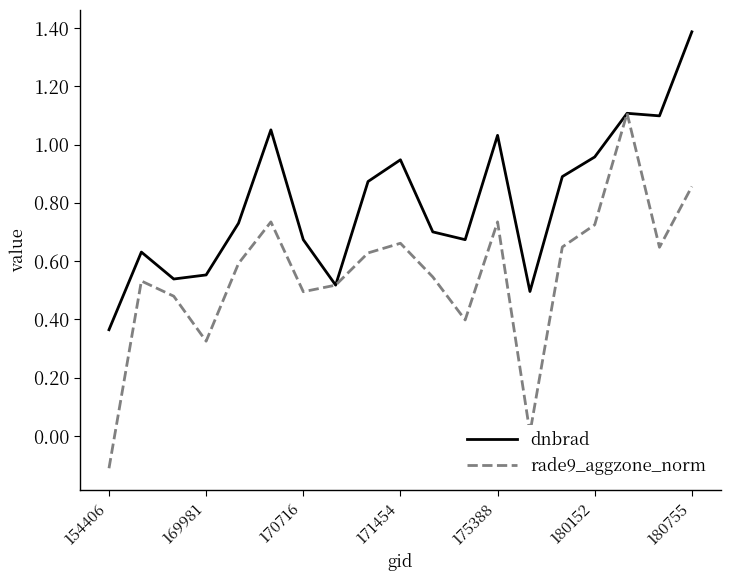

What is the greatest value displayed?

1.4